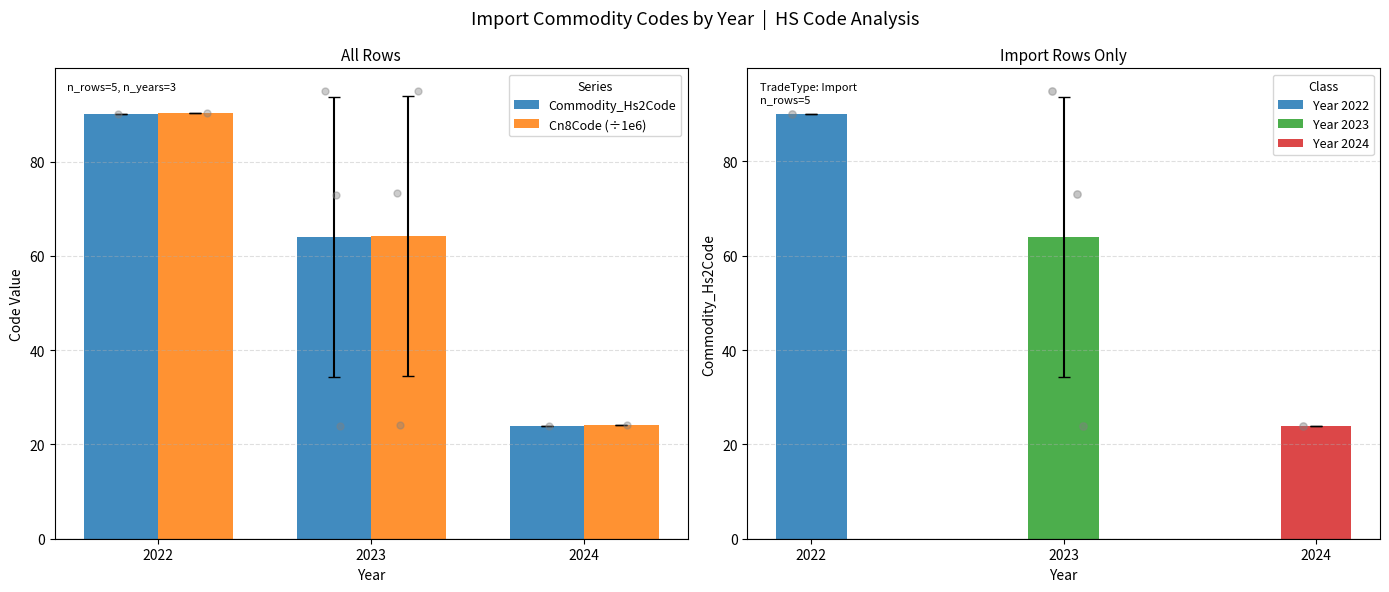

What are all the series names shown in the legend?

Commodity_Hs2Code, Cn8Code (÷1e6)